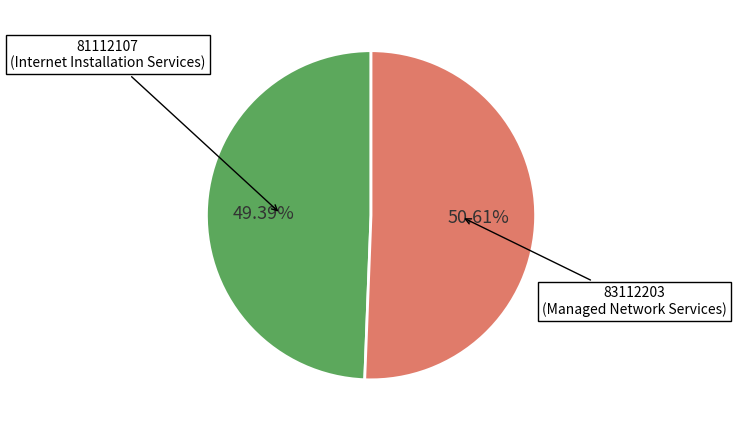

Does any single category account for the majority?

Yes